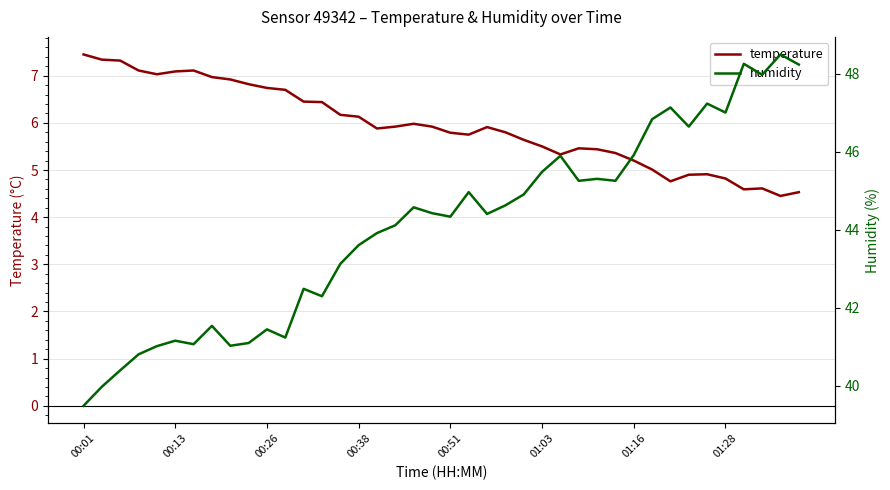

What is the highest value of the temperature series?

7.5